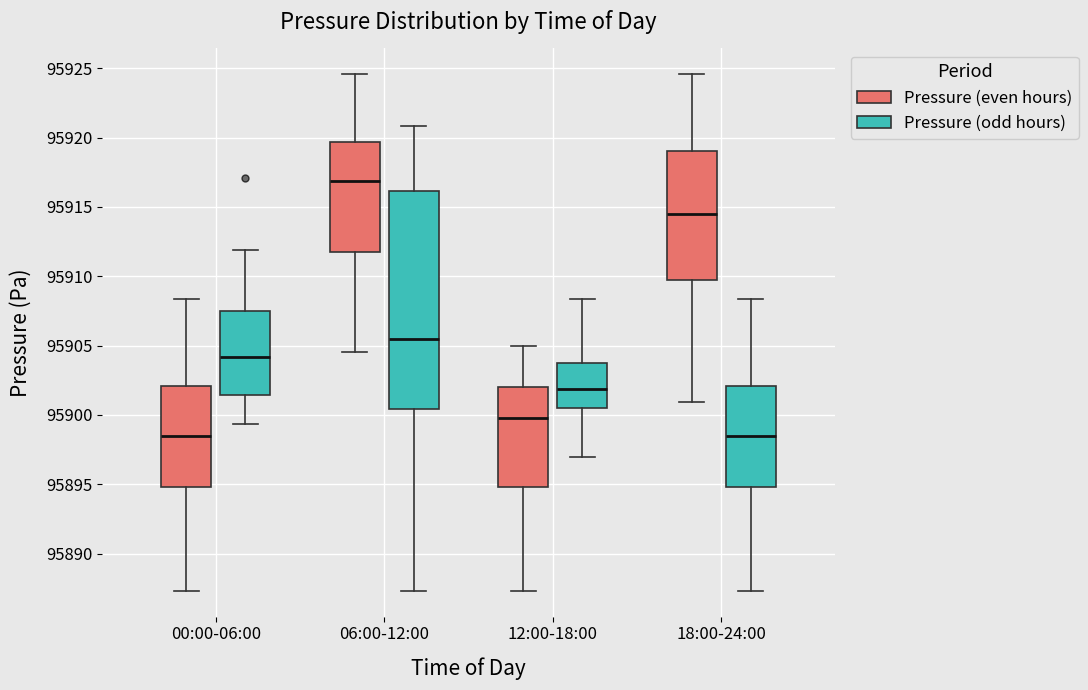

Where does the upper whisker of the box for 00:00-06:00 (Pressure (odd hours)) end on the y-axis? The values are not printed on the chart, so give them approximately, as read against the axis.

95912.0